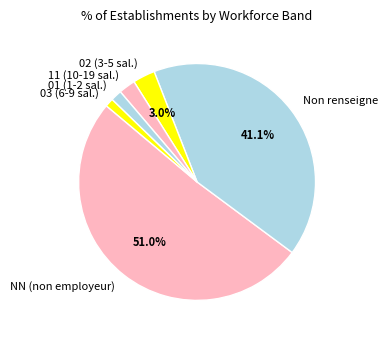

Which slice is the largest?

NN (non employeur)